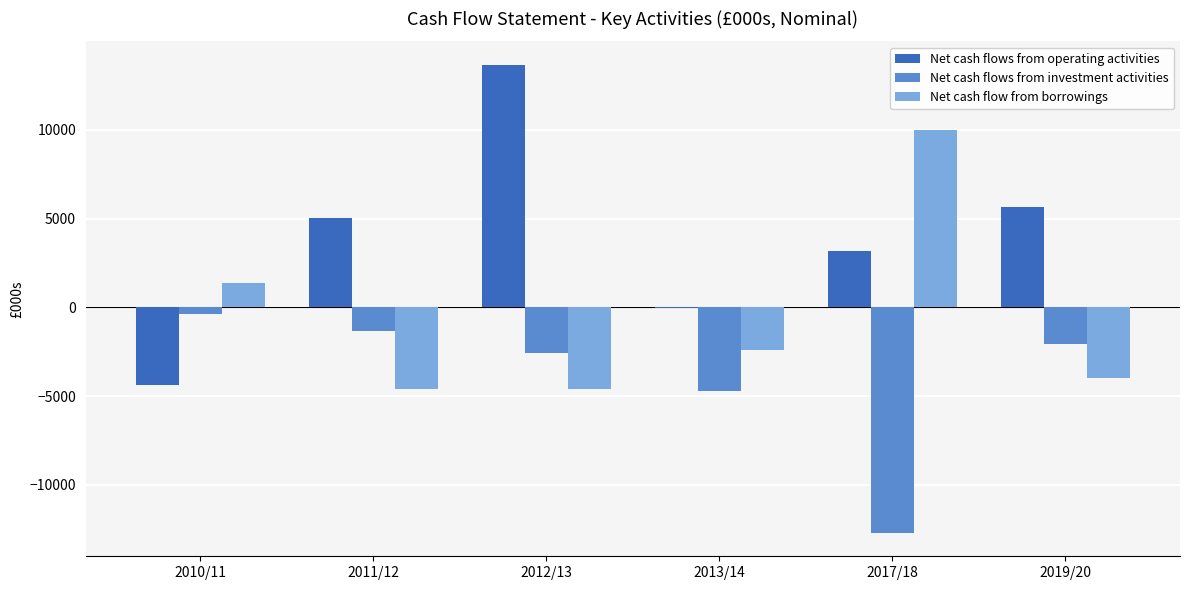

Between 2012/13 and 2013/14, which series saw the biggest shift?

Net cash flows from operating activities